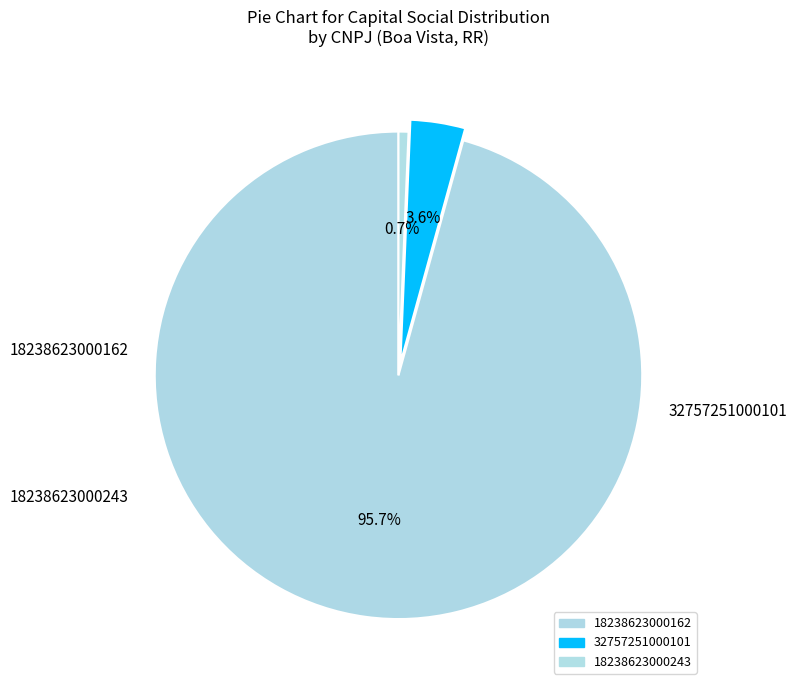

True or false: 18238623000162 accounts for 96% of the total.

True